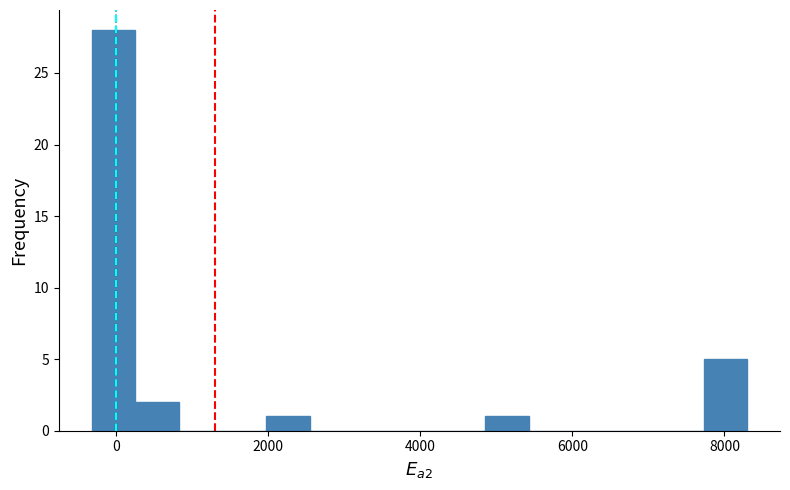

Read against the x-axis, roughly where is the centre of the tallest bar?

0